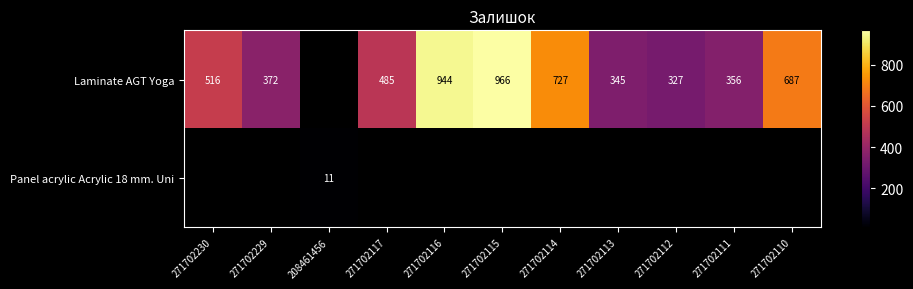

How many data points does each series have?

11